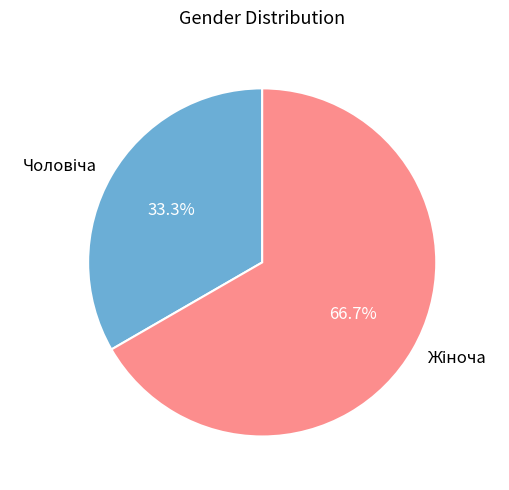

Does any single category account for the majority?

Yes